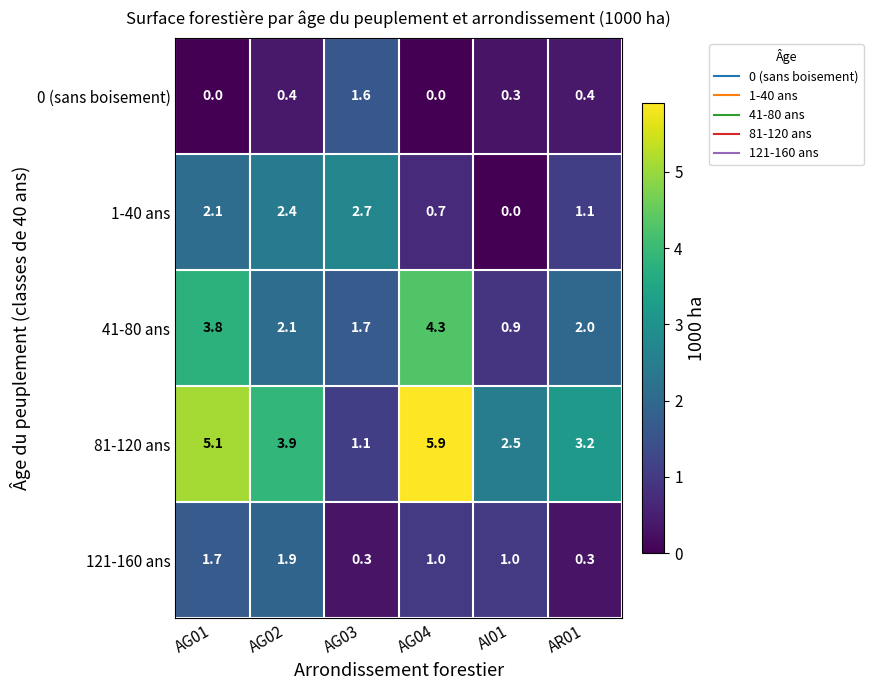

Reading left to right, extract all data points from this chart.

0 (sans boisement): 0.0	0.4	1.6	0.0	0.3	0.4
1-40 ans: 2.1	2.4	2.7	0.7	0.0	1.1
41-80 ans: 3.8	2.1	1.7	4.3	0.9	2.0
81-120 ans: 5.1	3.9	1.1	5.9	2.5	3.2
121-160 ans: 1.7	1.9	0.3	1.0	1.0	0.3